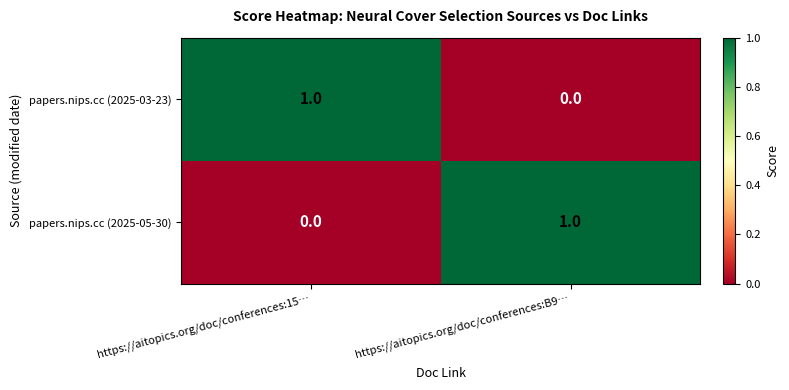

Reading left to right, extract all data points from this chart.

papers.nips.cc (2025-03-23): 1	0
papers.nips.cc (2025-05-30): 0	1